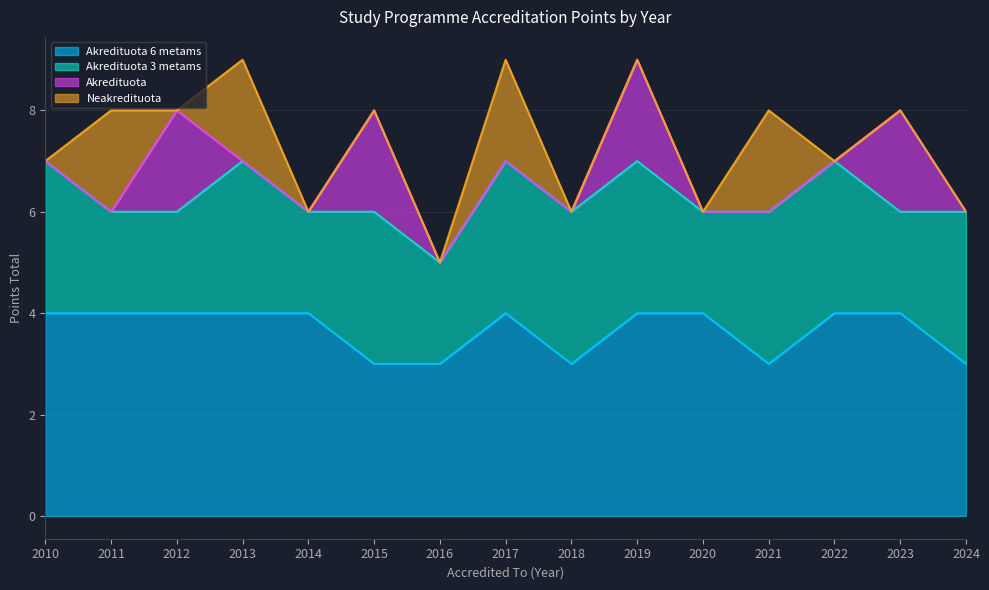

Between 2014 and 2020, which series saw the biggest shift?

Akredituota 6 metams